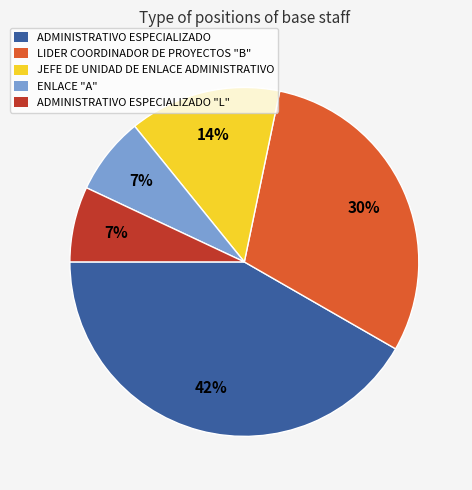

Which has a higher value, LIDER COORDINADOR DE PROYECTOS "B" or JEFE DE UNIDAD DE ENLACE ADMINISTRATIVO?

LIDER COORDINADOR DE PROYECTOS "B"